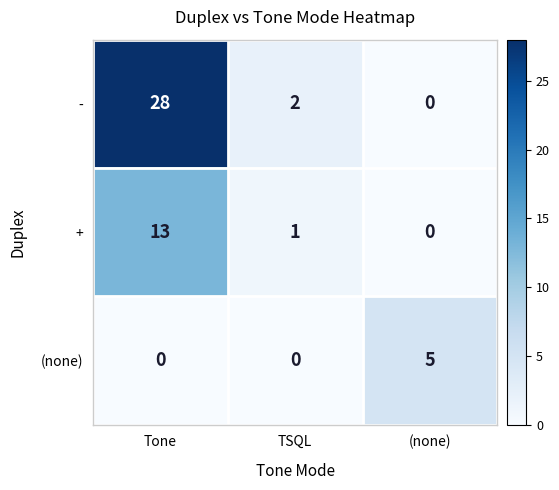

At which category does the chart reach its peak across all series?

Tone